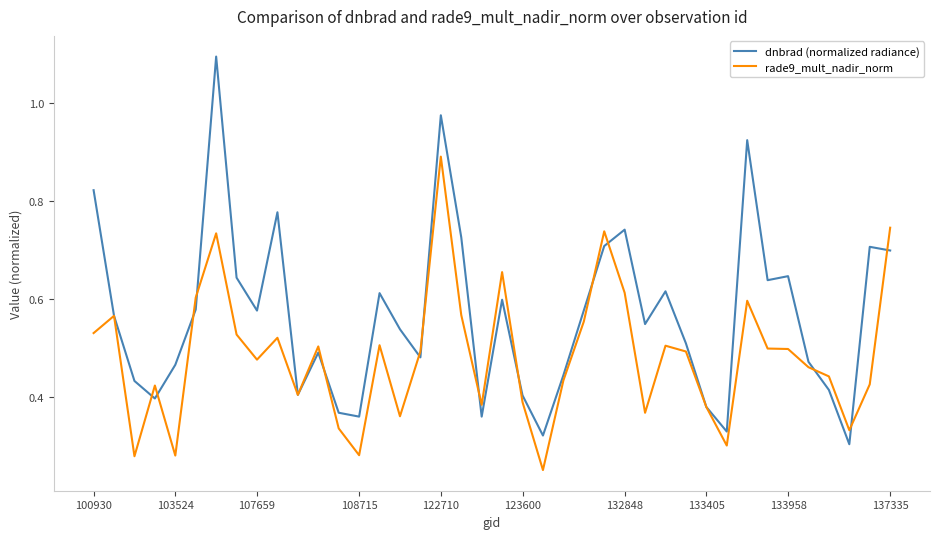

Which series ends up on top after the final intersection of rade9_mult_nadir_norm and dnbrad (normalized radiance)?

rade9_mult_nadir_norm